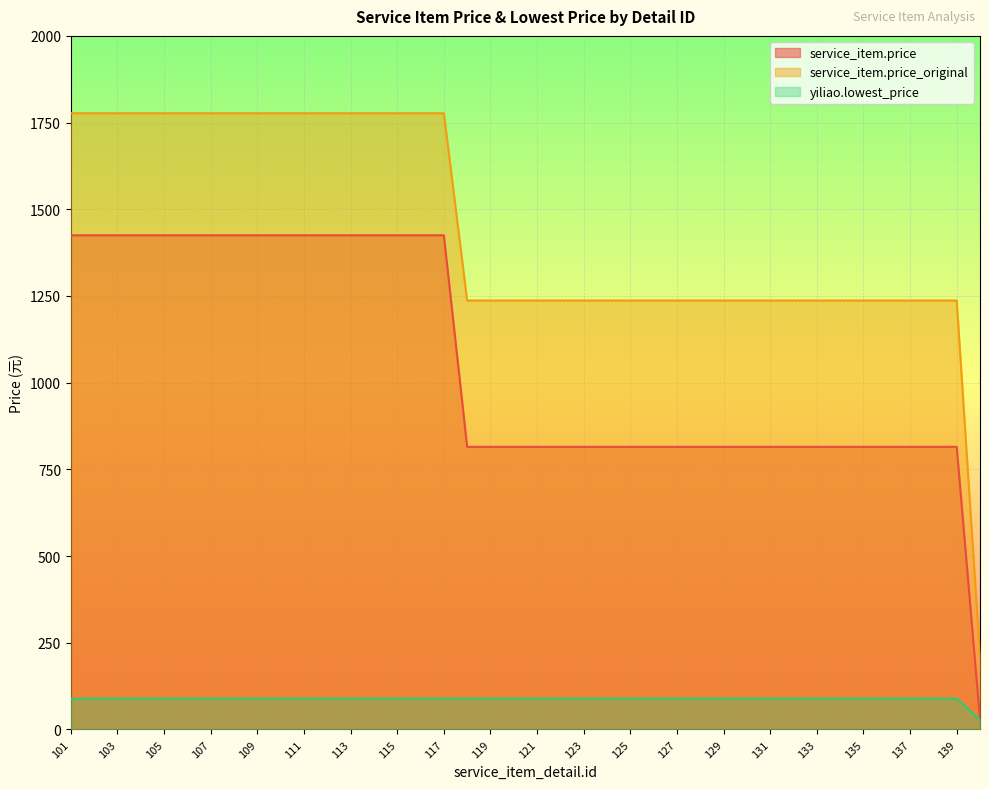

How many lines are shown in the chart?

3